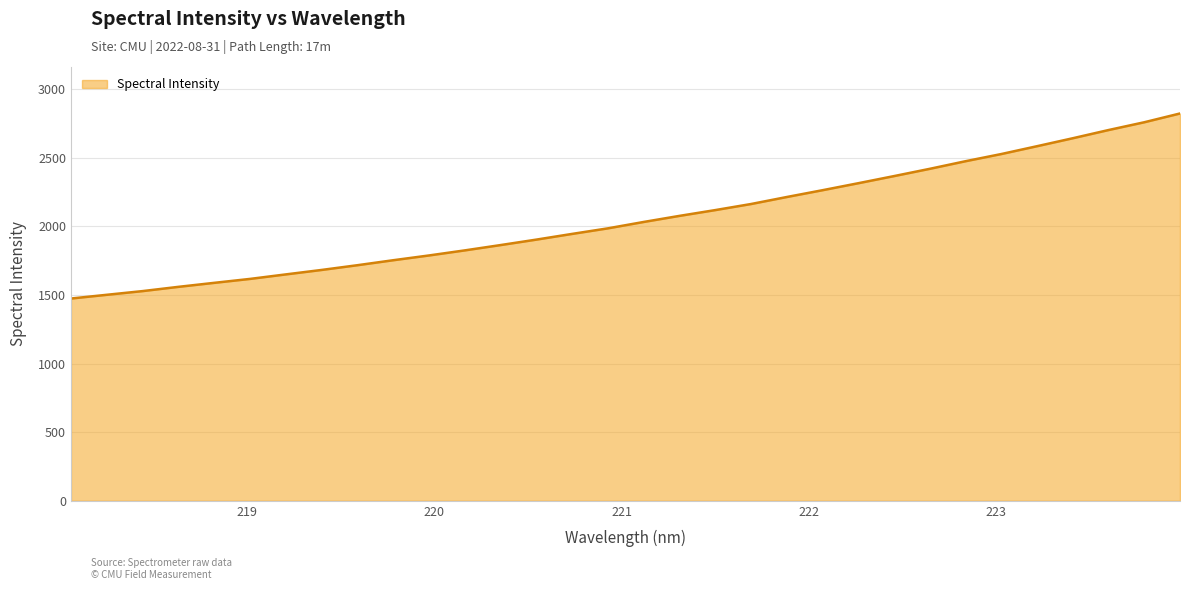

What is the smallest value displayed?

1473.6